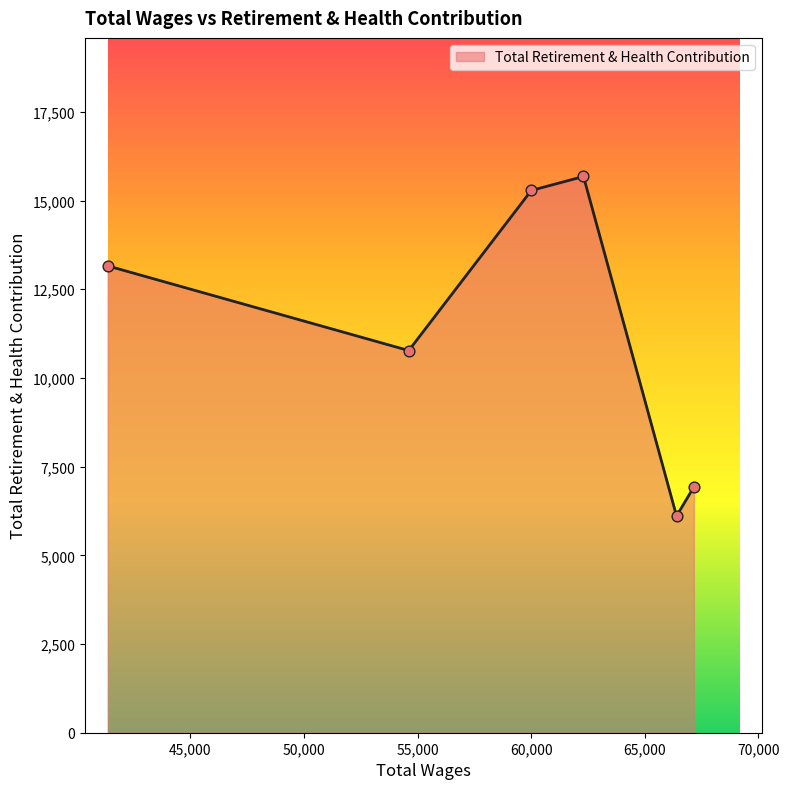

Approximately how many times larger is the value at 67158.0 compared to 60004.0?

0.5